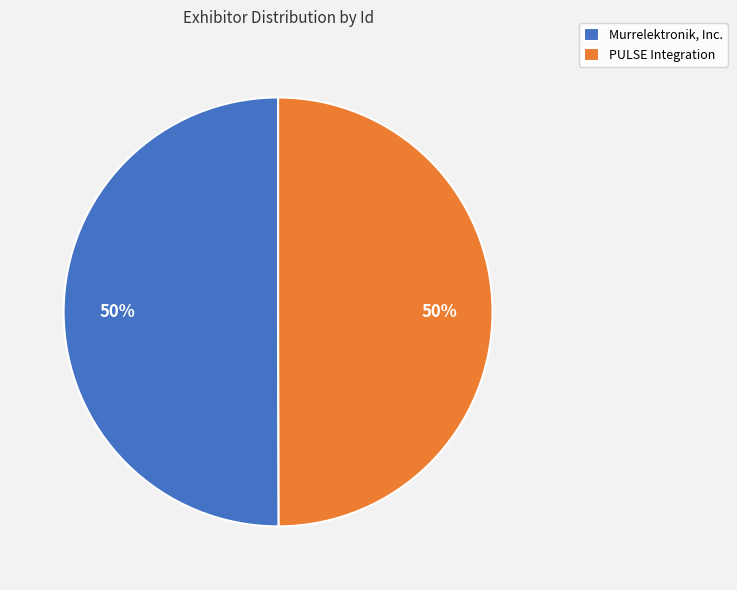

To the nearest percent, what is the average slice percentage?

50%